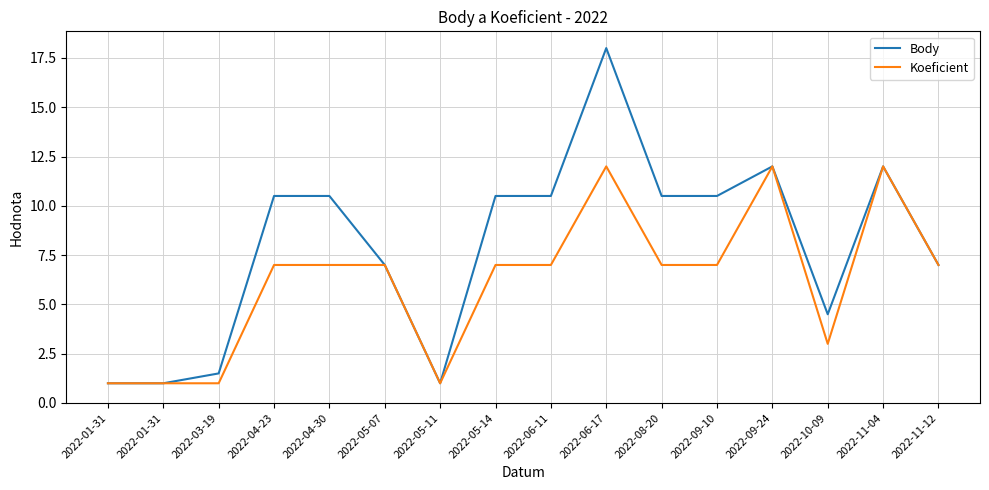

What is the maximum value for Body?

18.0